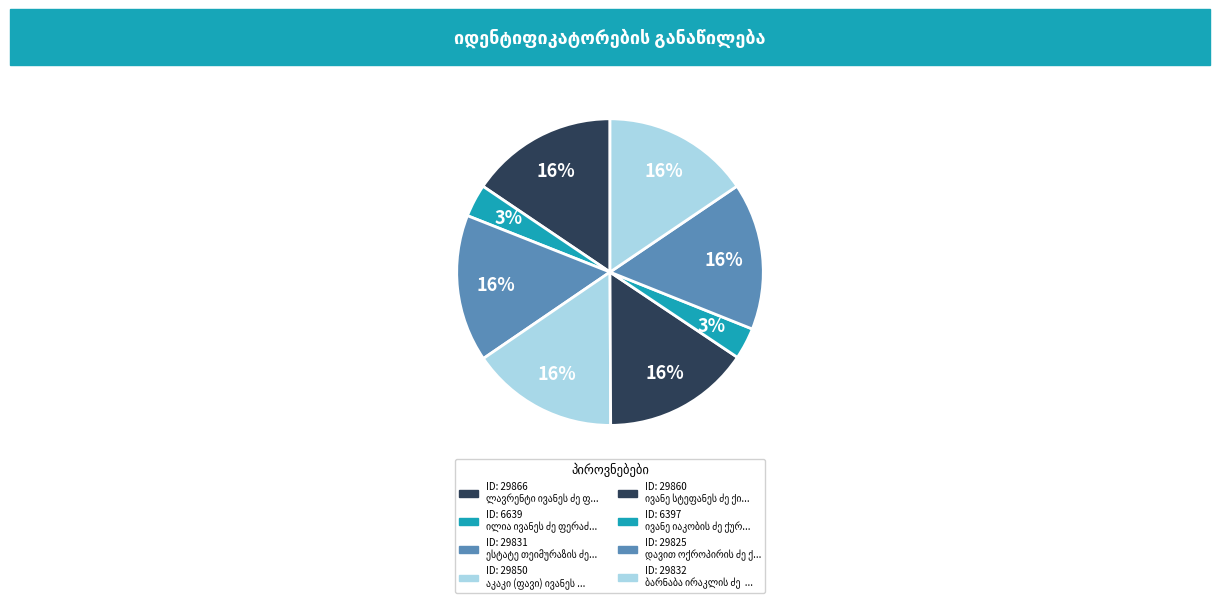

What is the largest slice in the pie chart?

ლავრენტი ივანეს ძე ფანცულაია